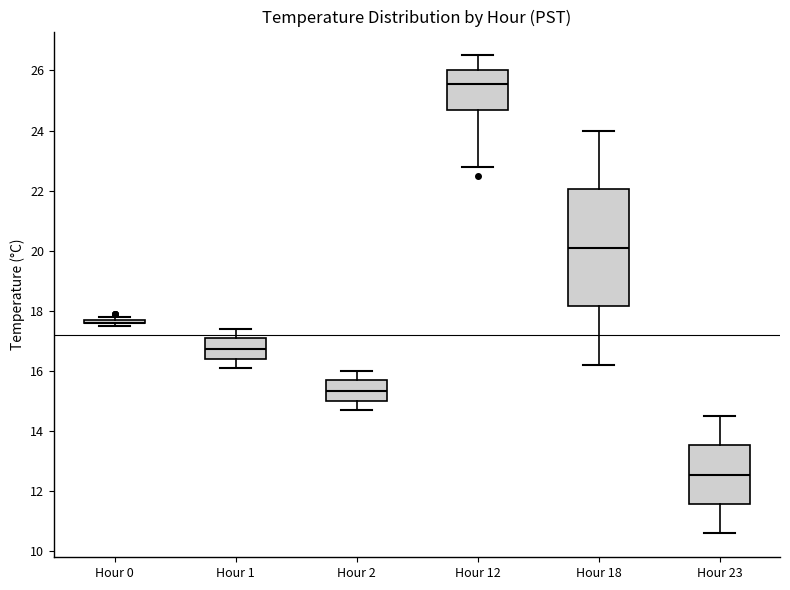

Reading left to right, read every box against the y-axis: the position of its median line, the range the box covers, and the ends of its whiskers. The values are not printed on the chart, so give them approximately, as read against the axis.

Hour 0: box collapsed to a line at 17.6, whiskers 17.6 to 17.8
Hour 1: median 16.8, box 16.4 to 17.2, whiskers 16.2 to 17.4
Hour 2: median 15.4, box 15.0 to 15.8, whiskers 14.8 to 16.0
Hour 12: median 25.6, box 24.6 to 26.0, whiskers 22.8 to 26.6
Hour 18: median 20.2, box 18.2 to 22.0, whiskers 16.2 to 24.0
Hour 23: median 12.6, box 11.6 to 13.6, whiskers 10.6 to 14.6